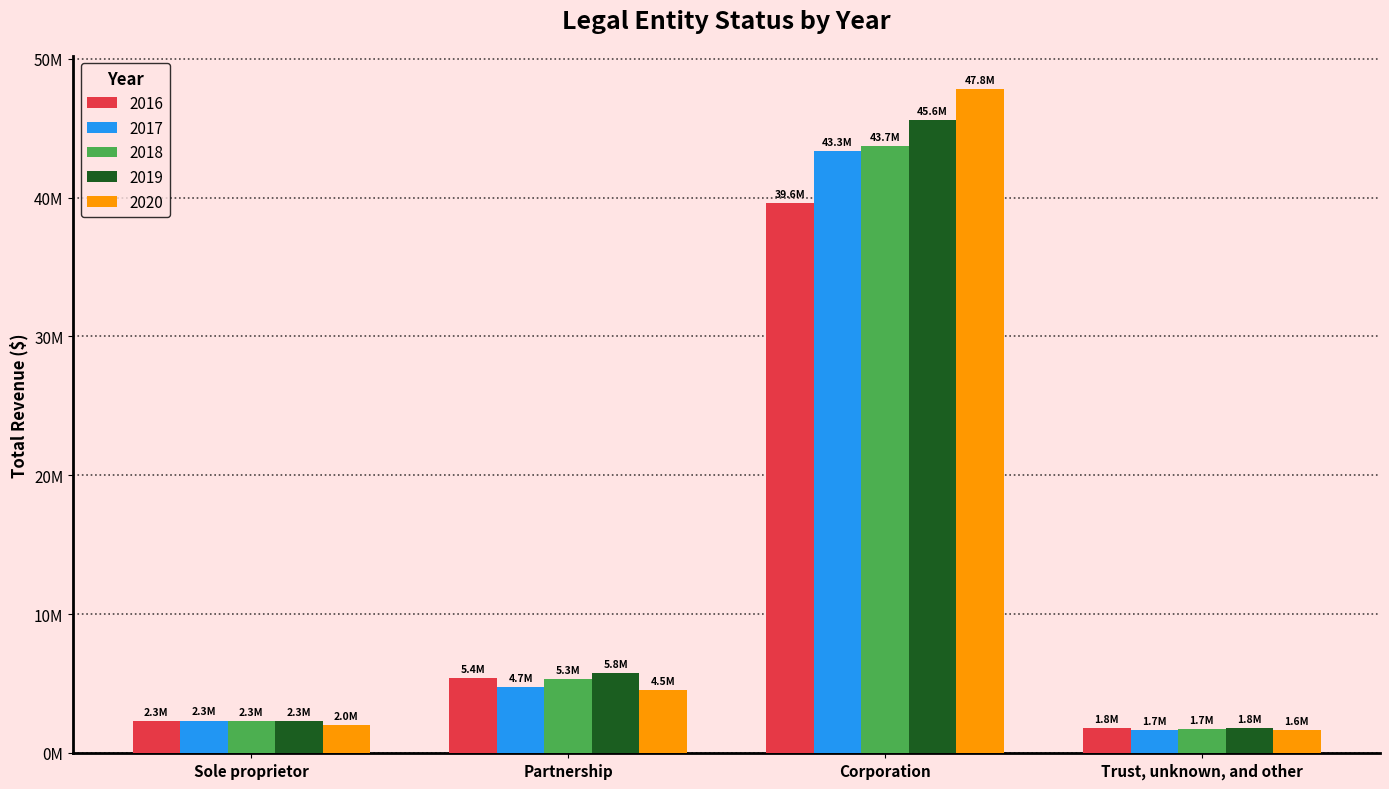

At which category is the sum across all series the highest?

Corporation